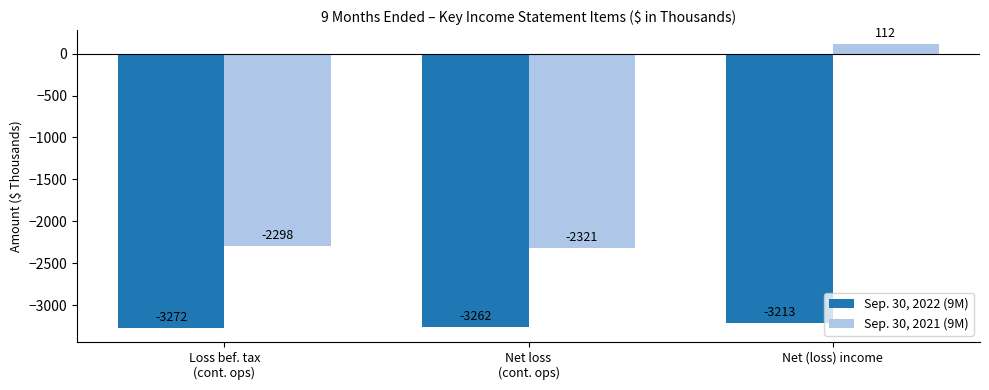

What are all the series names shown in the legend?

Sep. 30, 2022 (9M), Sep. 30, 2021 (9M)